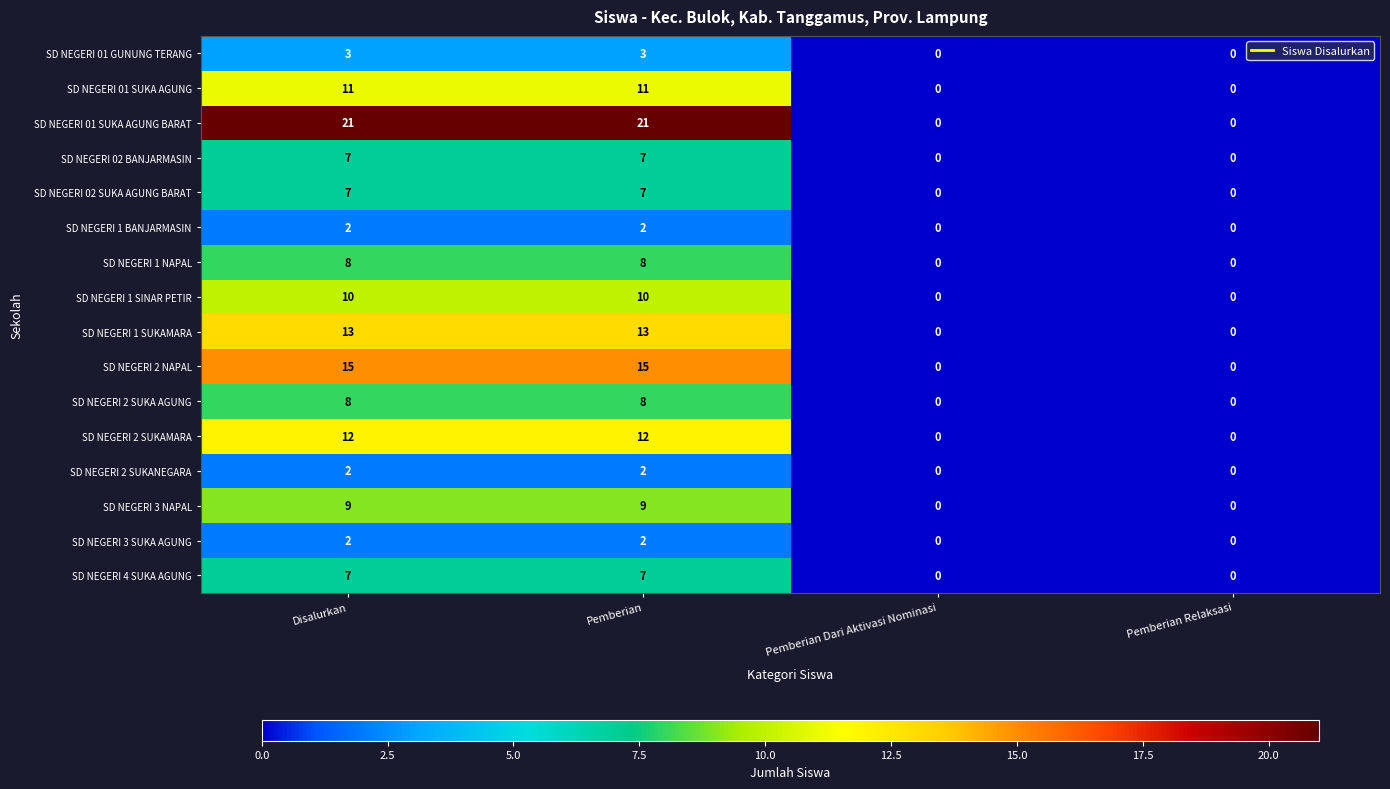

How many SD NEGERI 01 GUNUNG TERANG values are between 0 and 3?

4